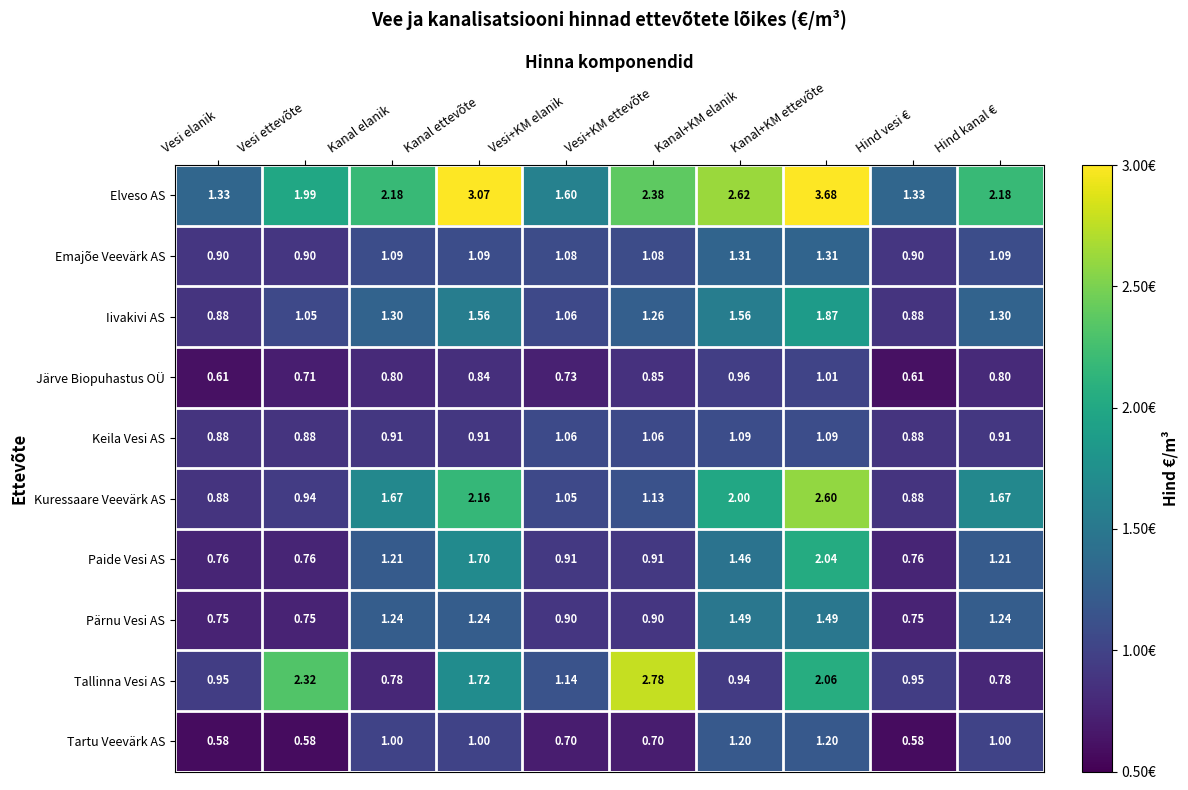

At which label does Pärnu Vesi AS first exceed 1?

Kanal elanik